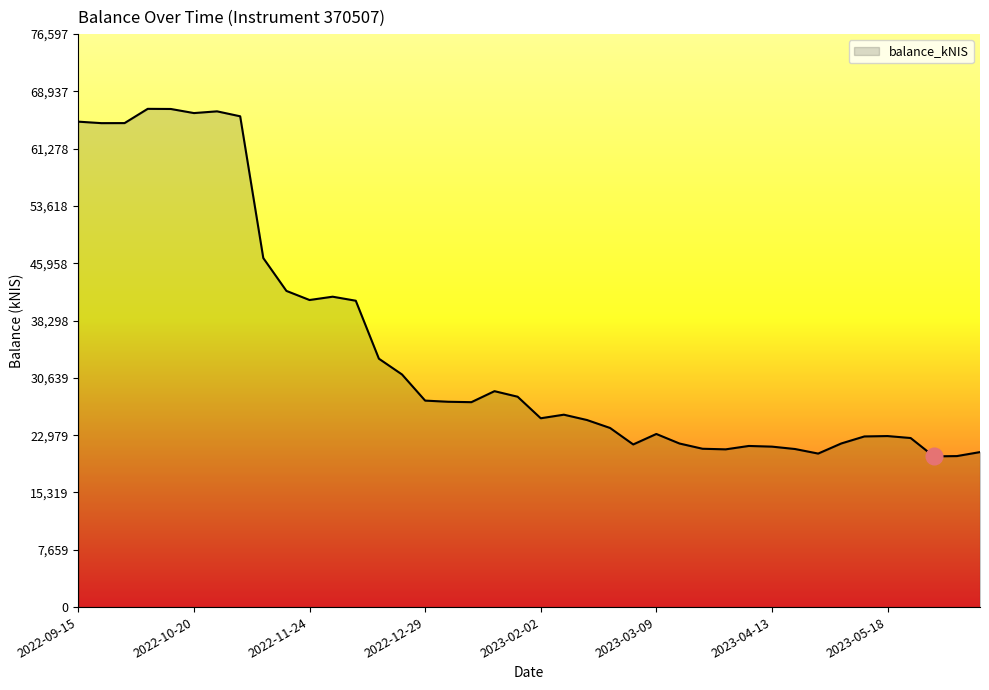

What is the minimum value shown in the chart?

20148.8